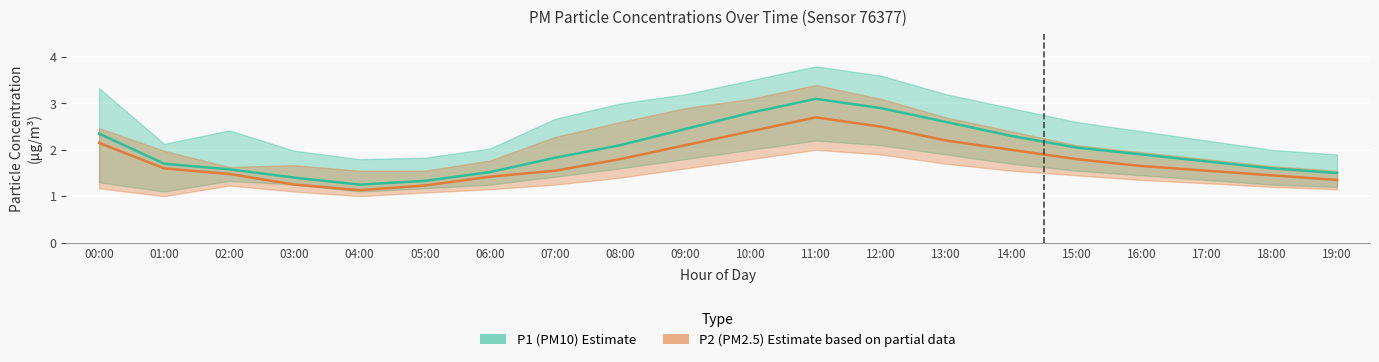

Reading left to right, what are all the values shown in this chart?

P1 (PM10): 2.4	1.7	1.6	1.4	1.2	1.3	1.5	1.8	2.1	2.5	2.8	3.1	2.9	2.6	2.3	2.0	1.9	1.8	1.6	1.5
P2 (PM2.5): 2.1	1.6	1.5	1.2	1.1	1.2	1.4	1.6	1.8	2.1	2.4	2.7	2.5	2.2	2.0	1.8	1.6	1.6	1.4	1.4